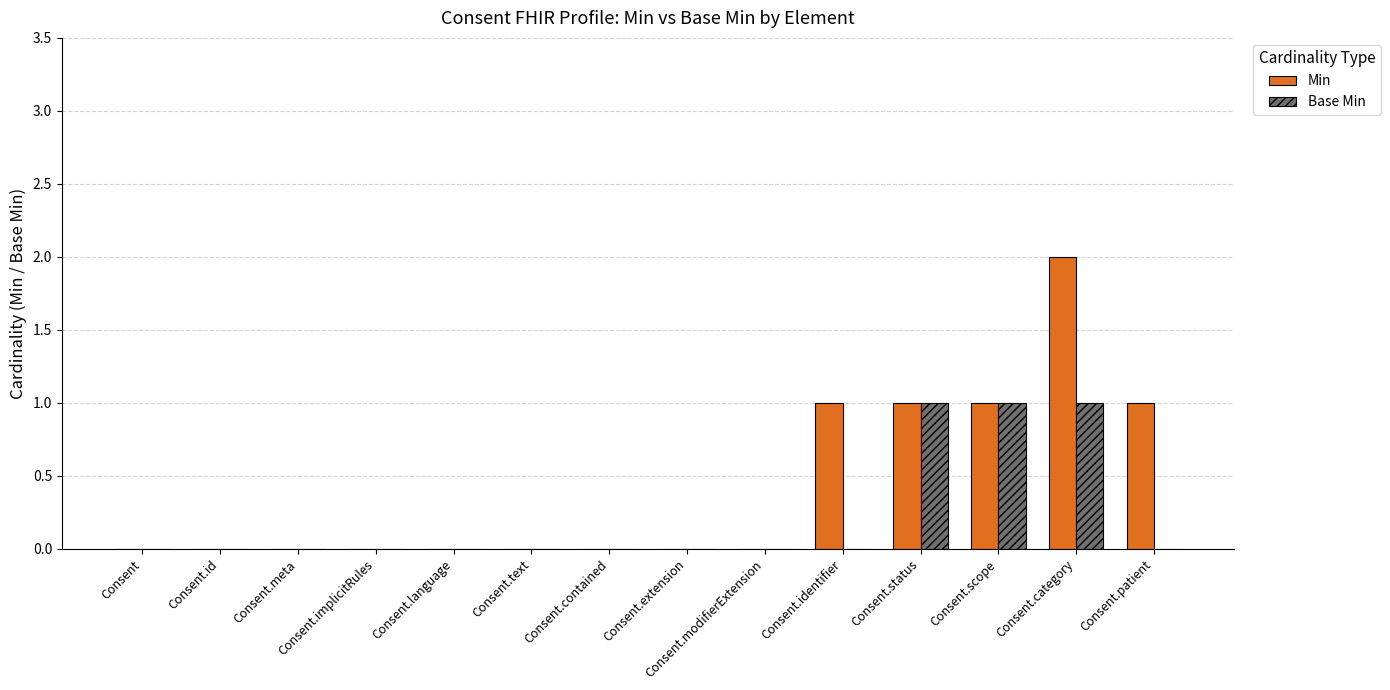

Is the value of Base Min at Consent.modifierExtension greater than the value of Min at Consent.scope?

No